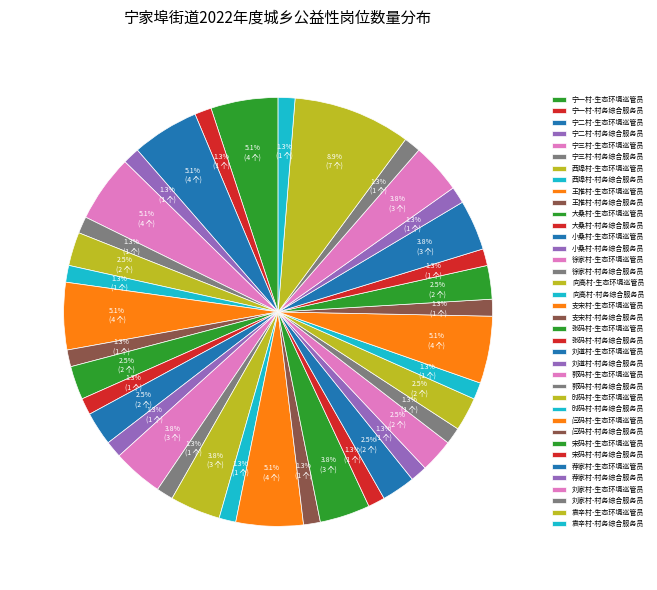

To the nearest percent, what is the average slice percentage?

3%